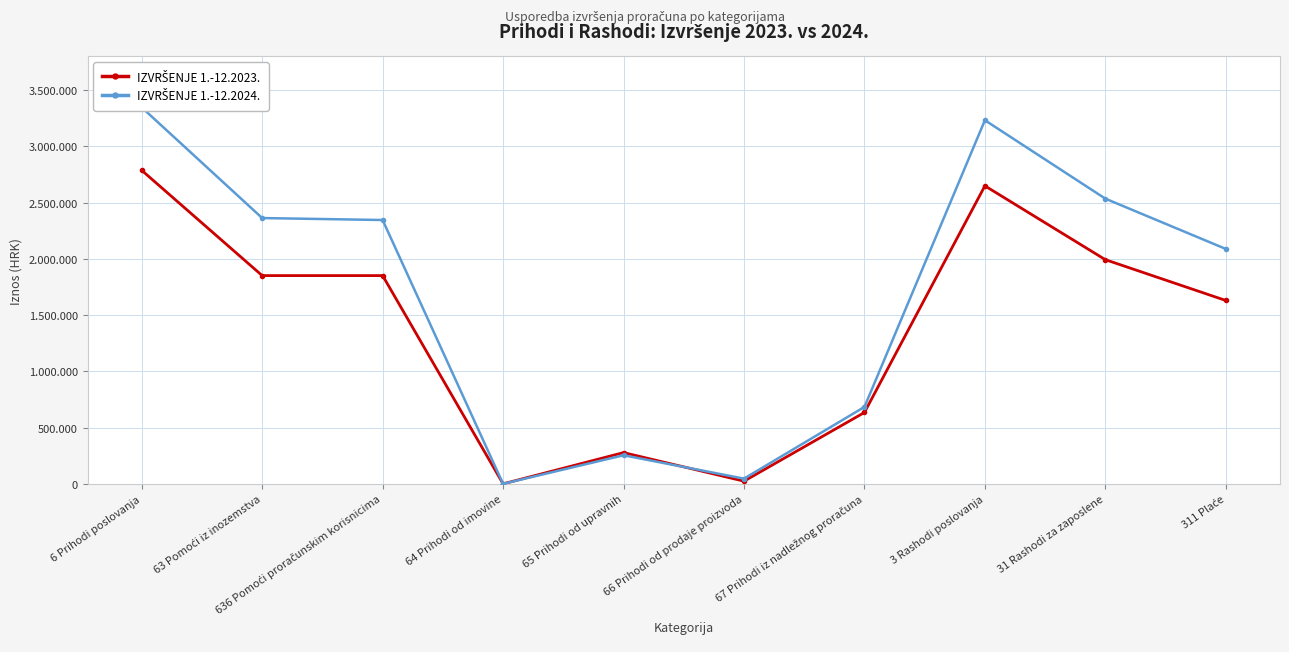

Is it true that IZVRŠENJE 1.-12.2024. equals 3346134.1 at 6 Prihodi poslovanja?

True